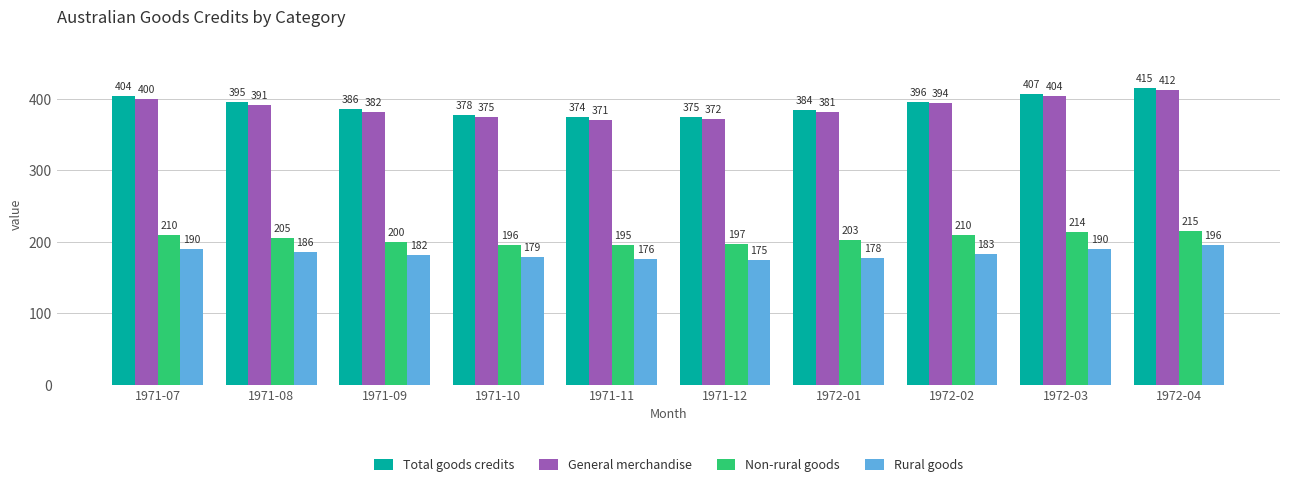

The value of General merchandise at 1972-01 is 381. True or false?

True